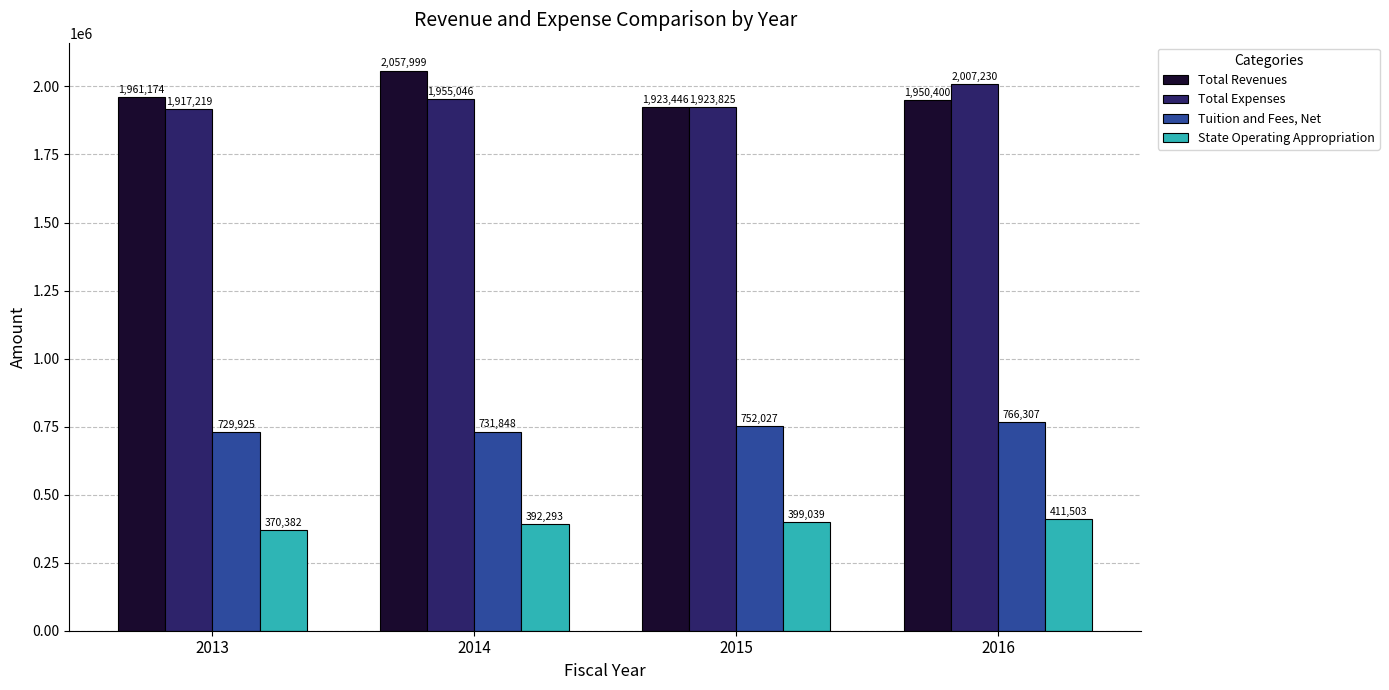

Does the chart contain any negative values?

No